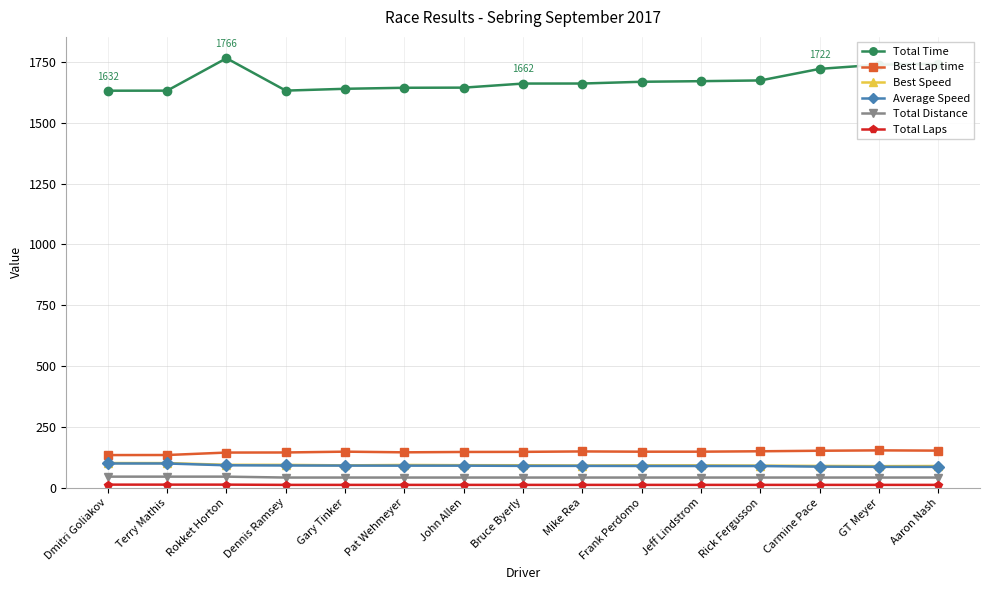

What position from the right is John Allen?

9